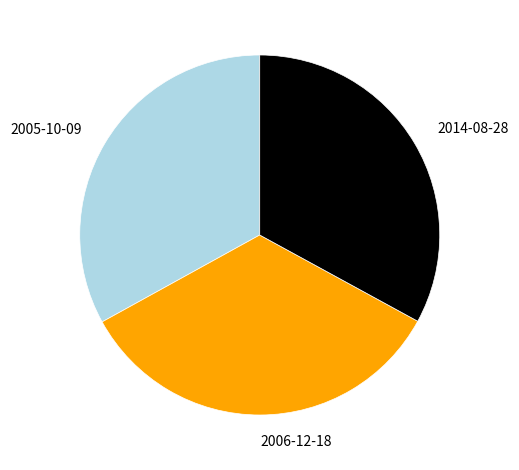

Is the sum of 2006-12-18 and 2014-08-28 greater than half?

Yes